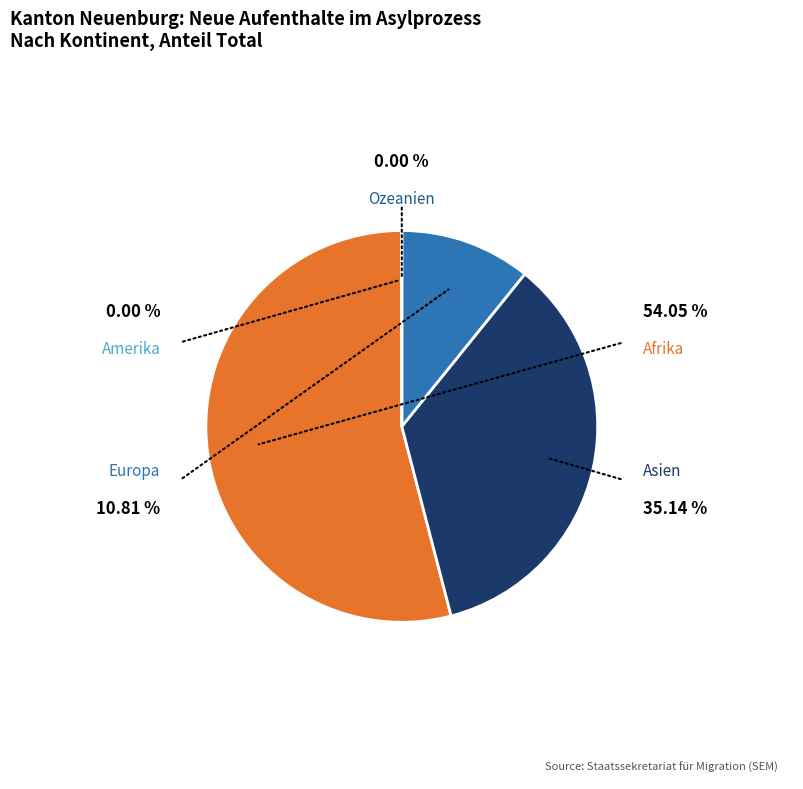

Is it true that Afrika is 41% of the pie?

False